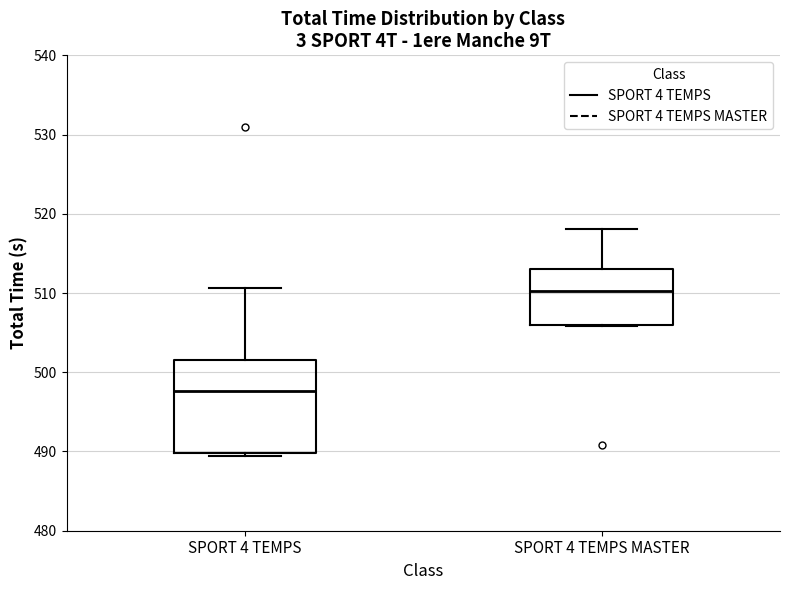

Reading left to right, transcribe this box plot: for each box, give where its median line is, the range the box spans, and where its two whiskers end, as read against the y-axis. The values are not printed on the chart, so give them approximately, as read against the axis.

SPORT 4 TEMPS: median 498, box 490 to 502, whiskers 489 to 511
SPORT 4 TEMPS MASTER: median 510, box 506 to 513, whiskers 506 to 518